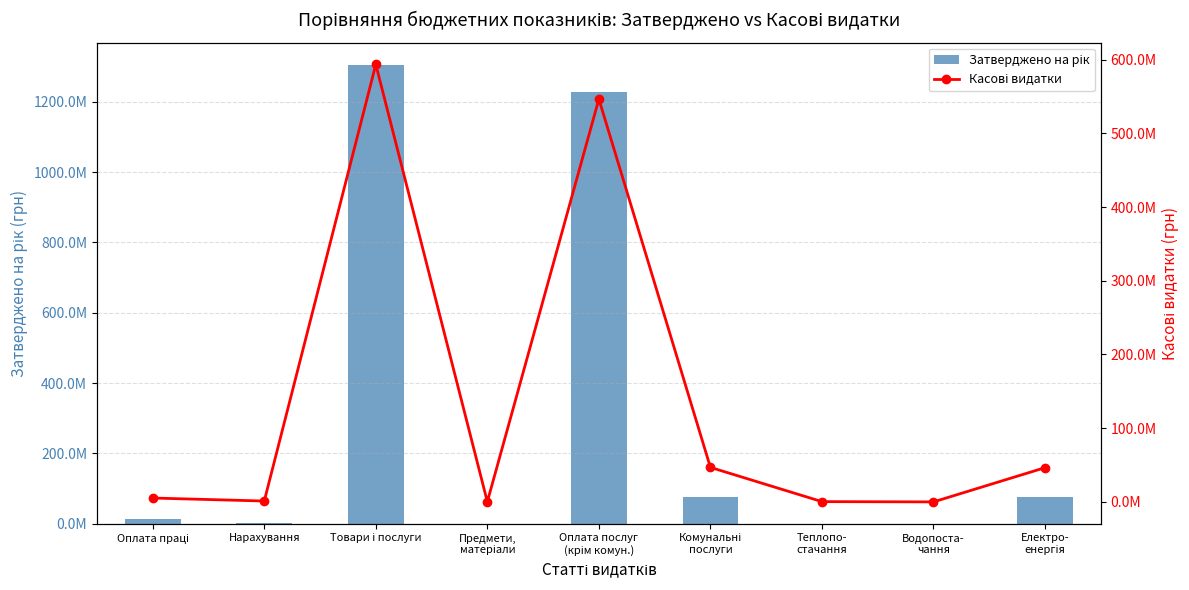

What is the sum of the Касові видатки values at Предмети,
матеріали and Водопоста-
чання?

216506.3